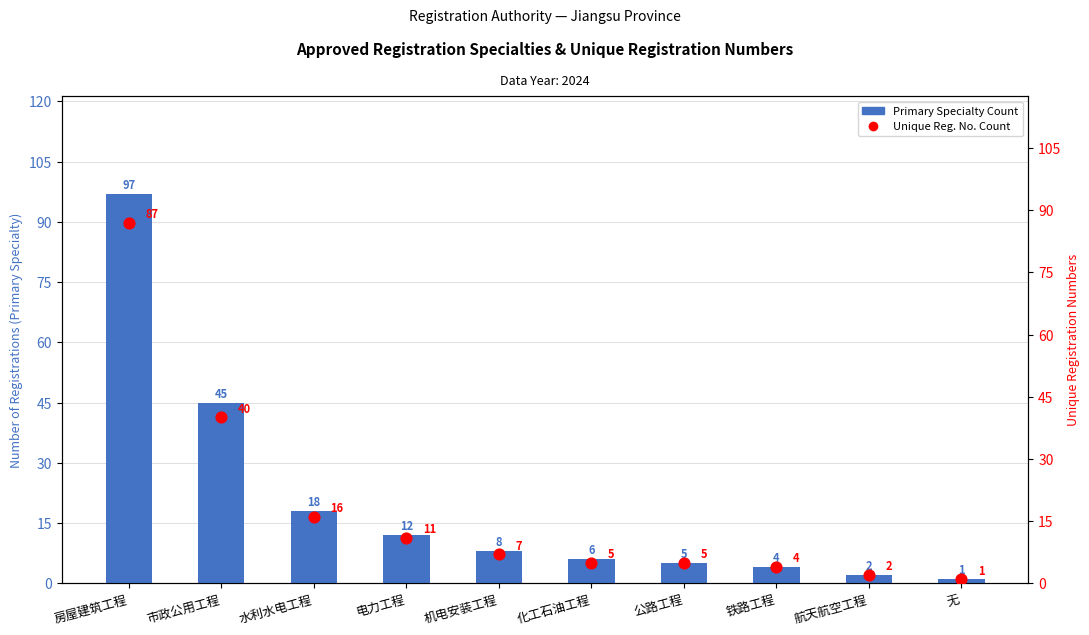

Which series reaches the minimum Y coordinate?

Primary Specialty Count